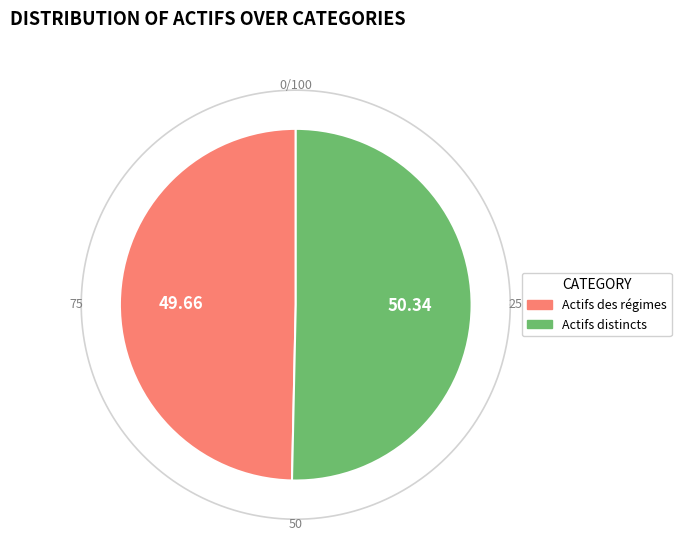

To the nearest percent, what percentage of the pie is Actifs des régimes?

50%